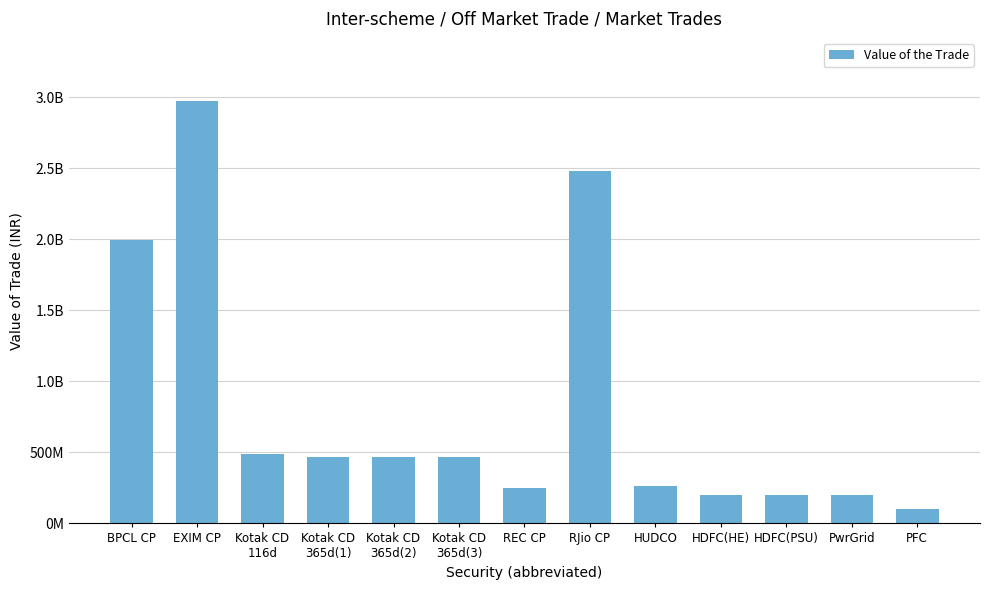

Does the chart contain any negative values?

No